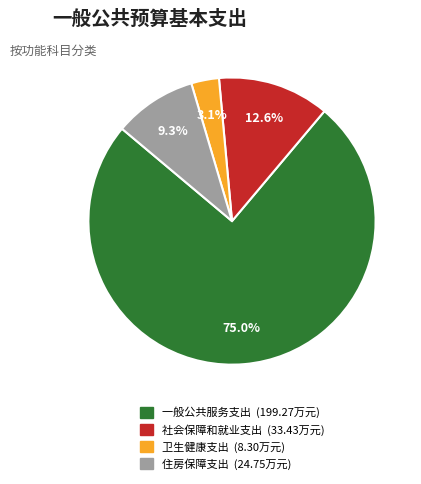

Which has a higher value, 卫生健康支出 or 住房保障支出?

住房保障支出